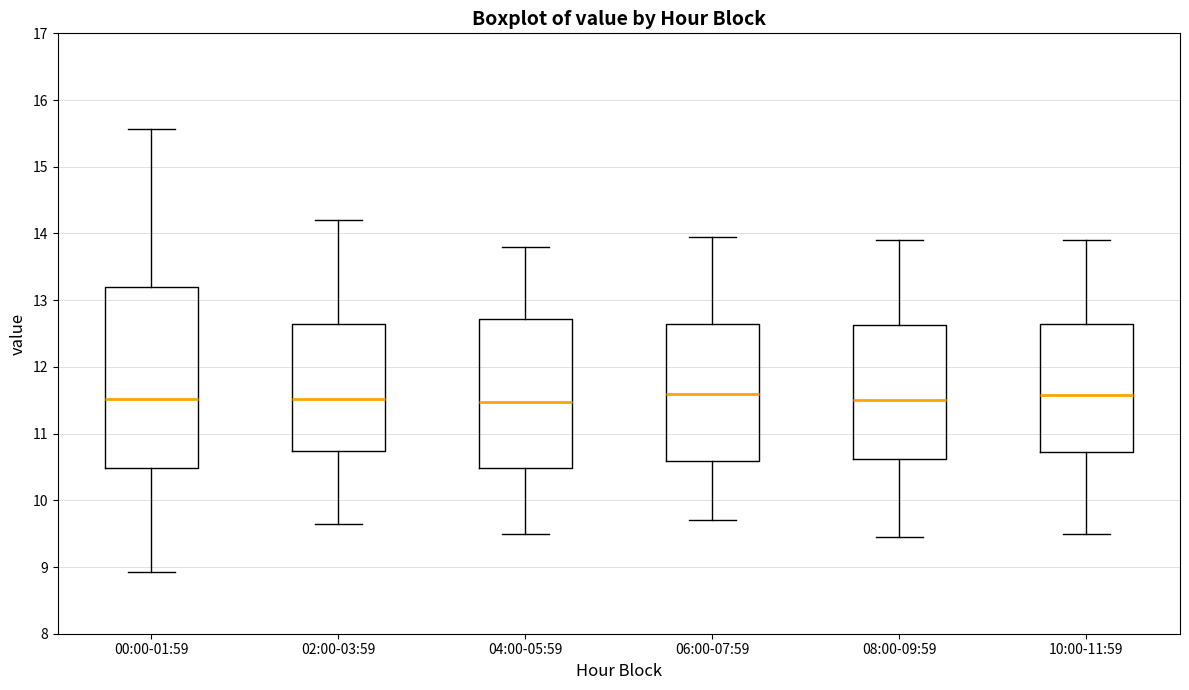

Comparing the boxes themselves (not the whiskers), which one is the tallest?

00:00-01:59